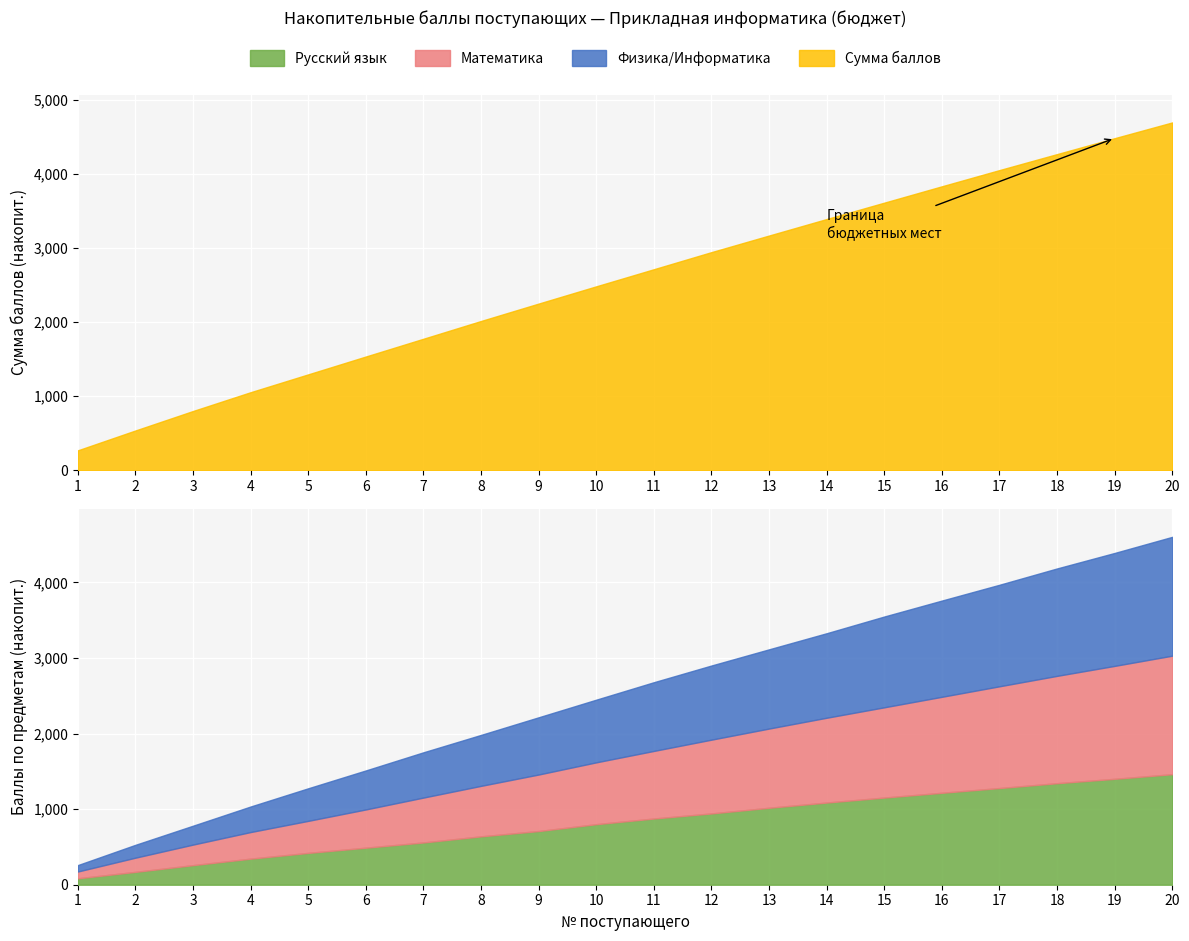

Count the number of data series in this chart.

4